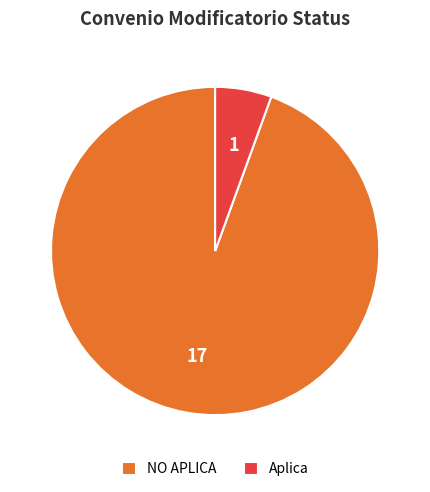

Which category has the smallest portion of the pie?

Aplica